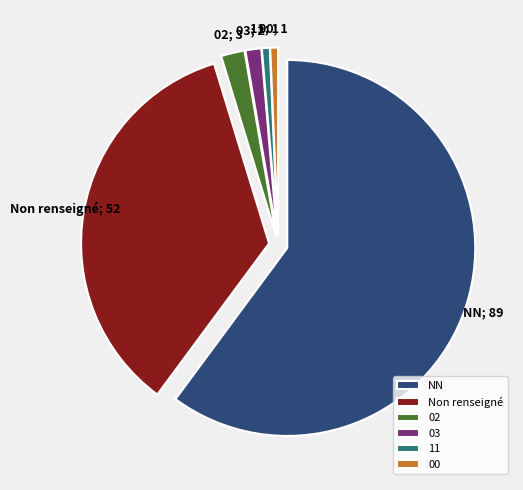

Which slice is the largest?

NN